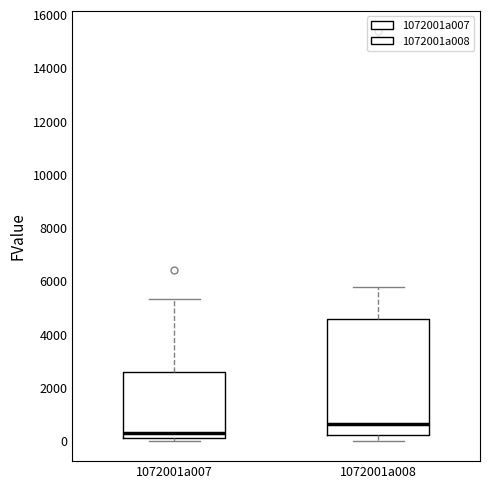

Reading left to right, transcribe this box plot: for each box, give where its median line is, the range the box spans, and where its two whiskers end, as read against the y-axis. The values are not printed on the chart, so give them approximately, as read against the axis.

1072001a007: median 200, box 0 to 2600, whiskers 0 (just below the box's lower edge) to 5400
1072001a008: median 600, box 200 to 4600, whiskers 0 to 5800